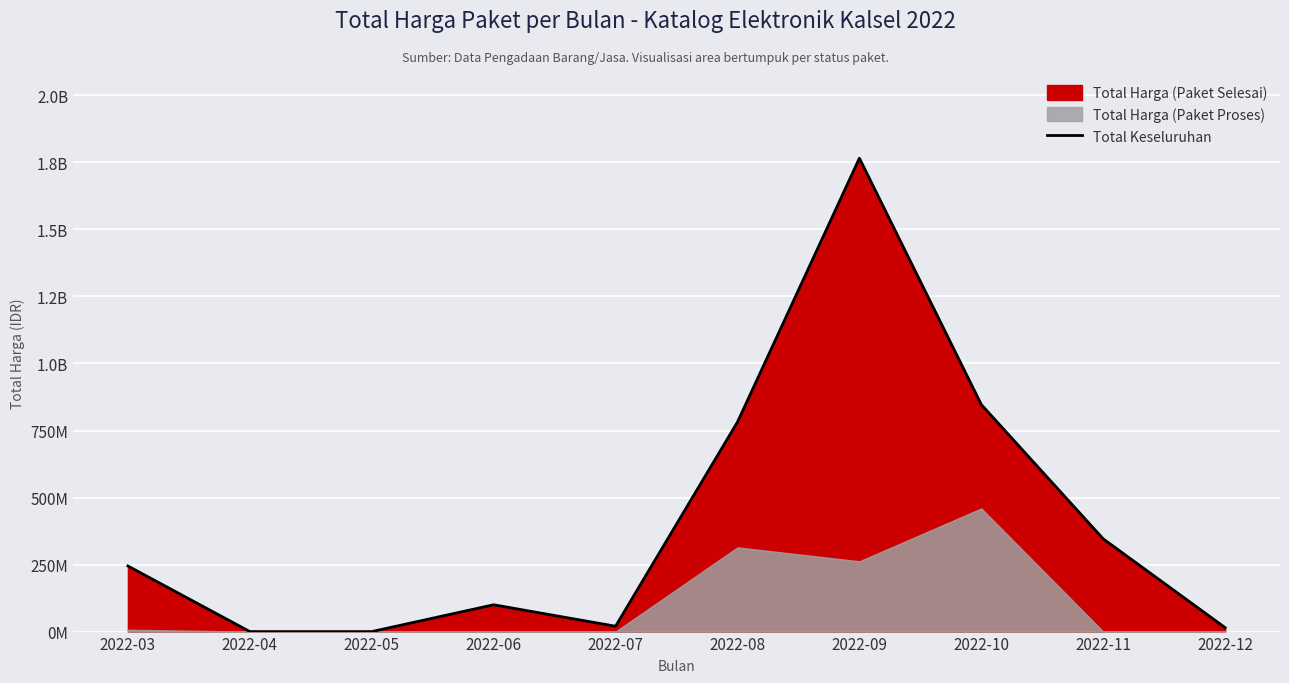

How many points are higher than both their immediate neighbors (excluding endpoints)?

2